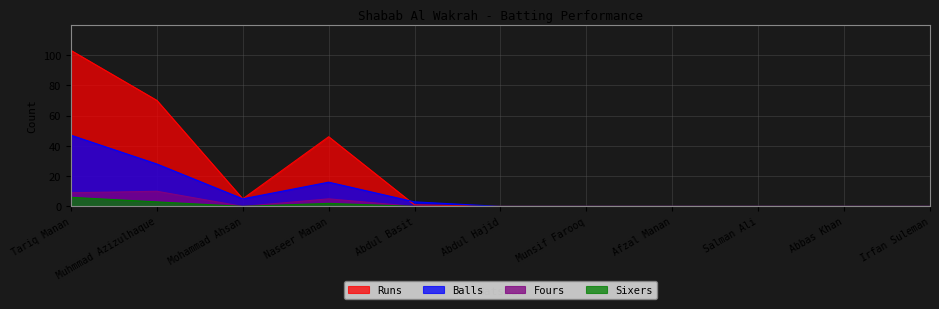

How many series are shown in this chart?

4